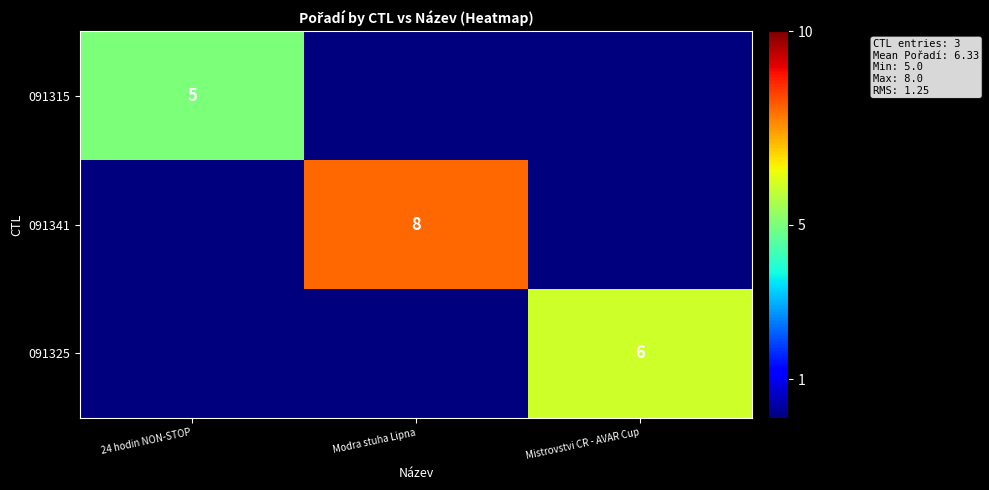

The value of 091341 at Modra stuha Lipna is 8. True or false?

True